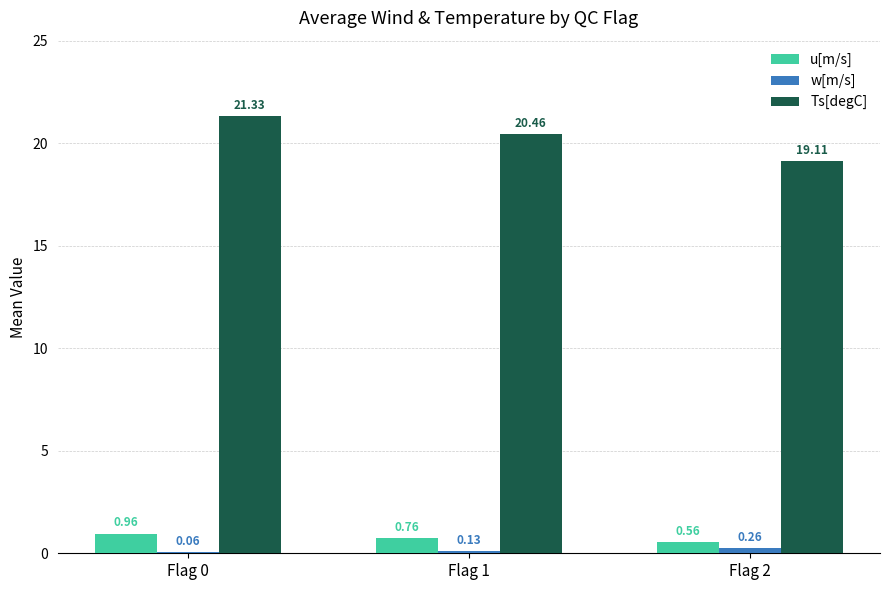

What is the sum of all w[m/s] values?

0.5